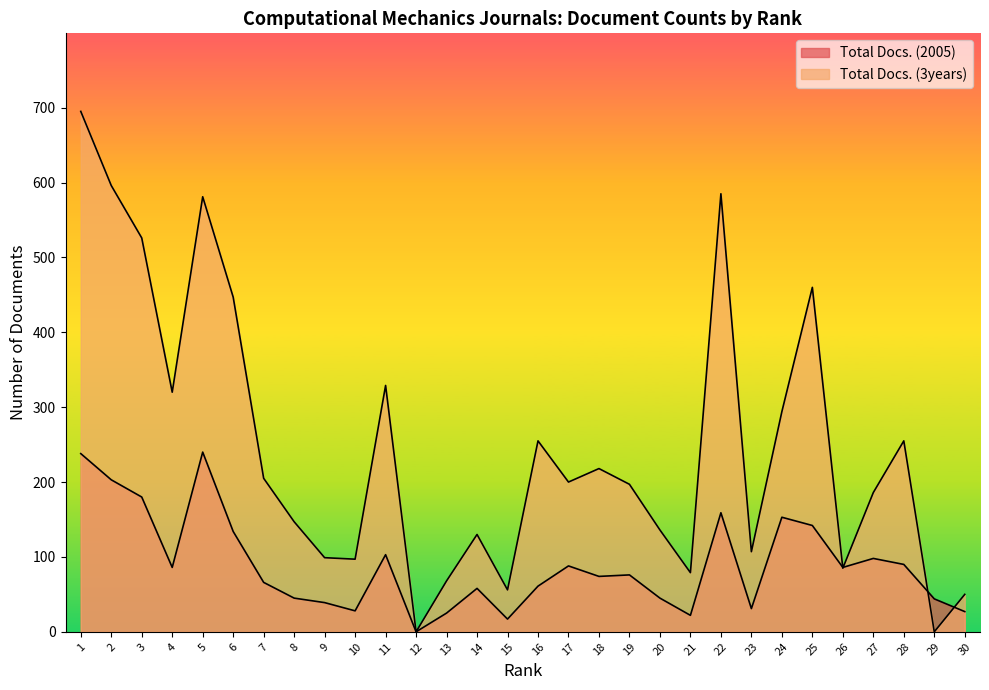

Which series has the largest range (max minus min)?

Total Docs. (3years)